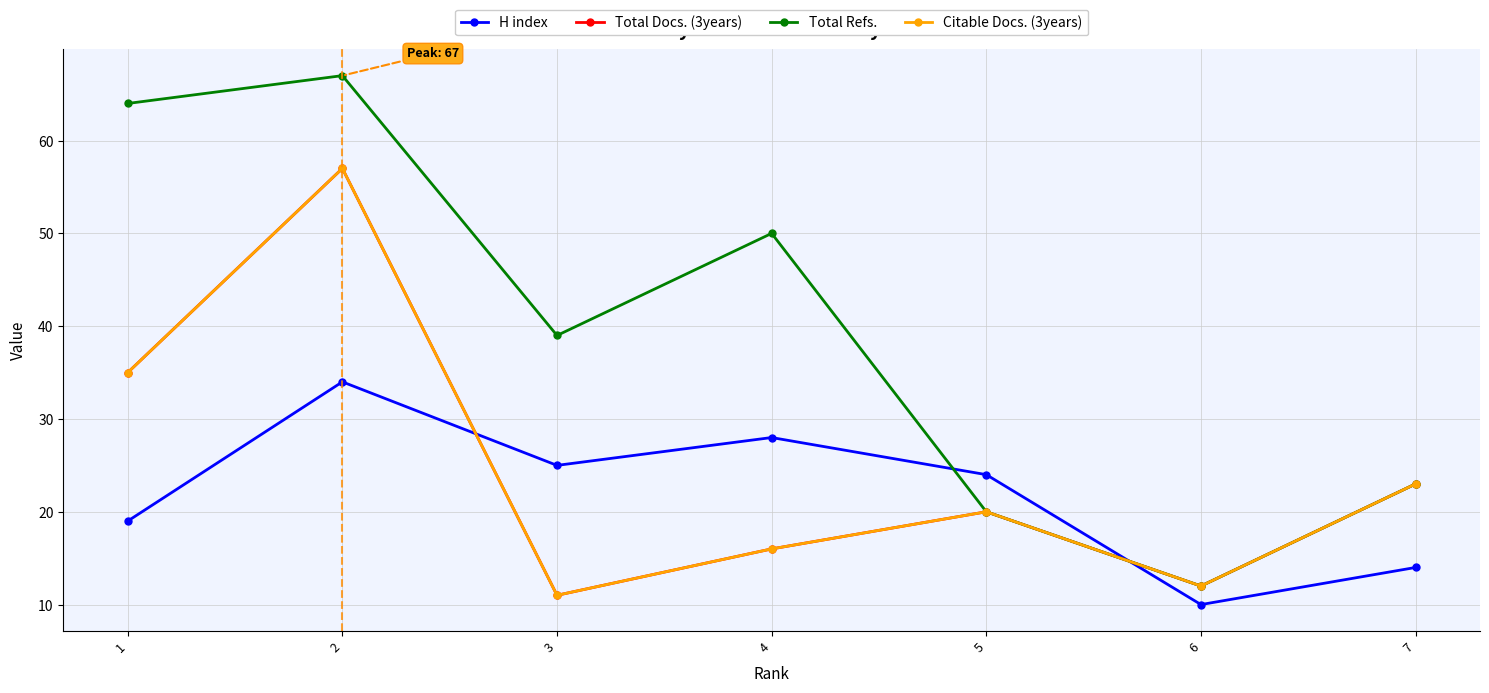

Is this an area chart (filled region under the line)?

No